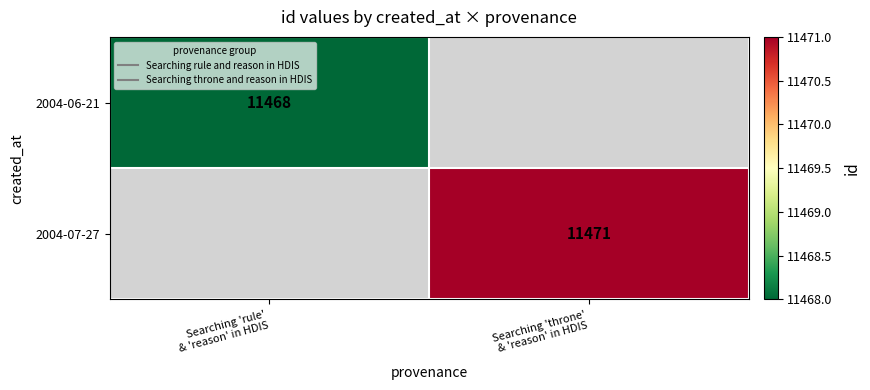

What is the smallest value displayed?

11468.0